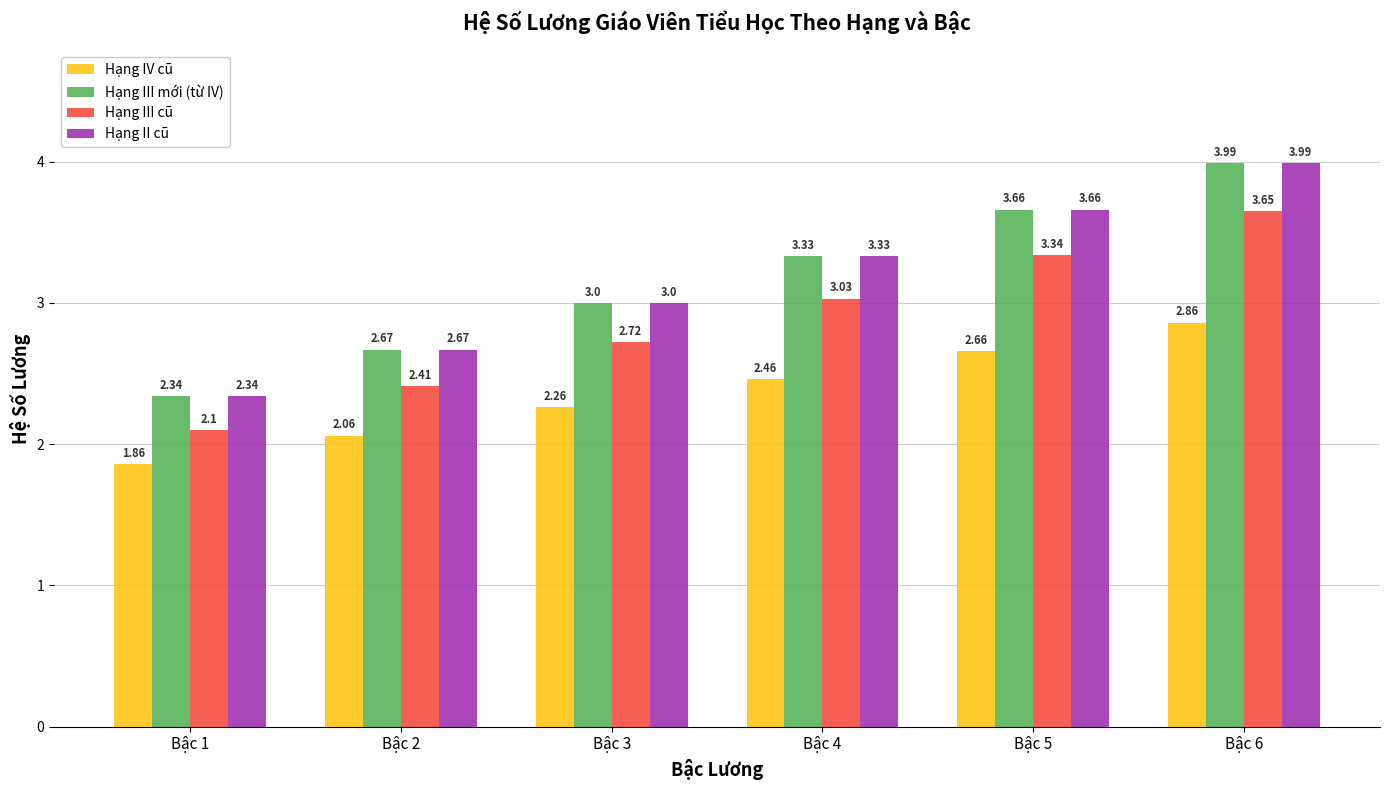

What is the difference between the second highest and second lowest values in the Hạng IV cũ series?

0.6